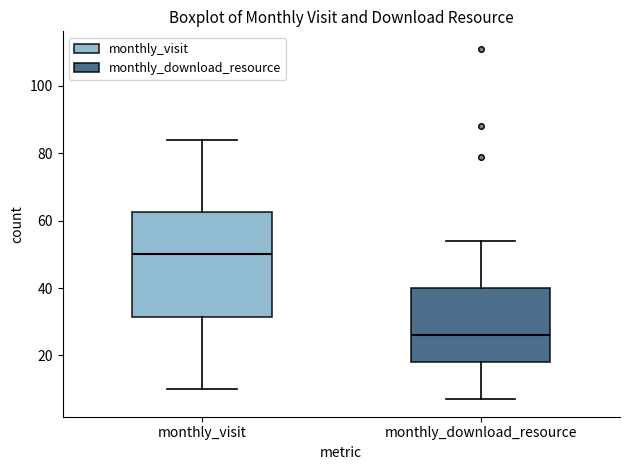

Reading left to right, read every box against the y-axis: the position of its median line, the range the box covers, and the ends of its whiskers. The values are not printed on the chart, so give them approximately, as read against the axis.

monthly_visit: median 50, box 32 to 62, whiskers 10 to 84
monthly_download_resource: median 26, box 18 to 40, whiskers 8 to 54